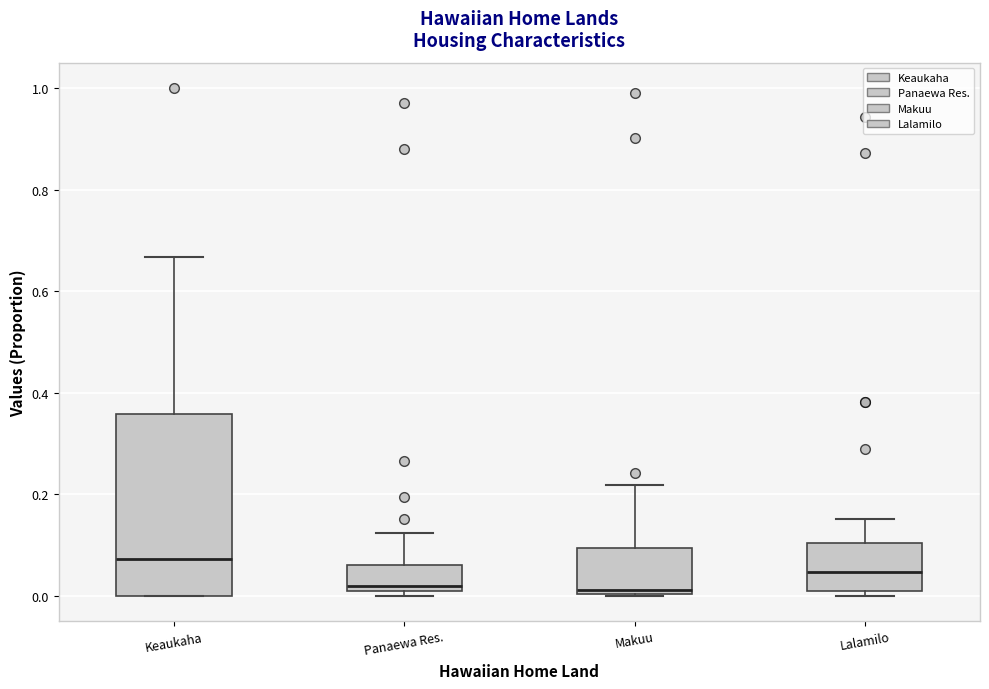

Comparing the boxes themselves (not the whiskers), which one is the tallest?

Keaukaha